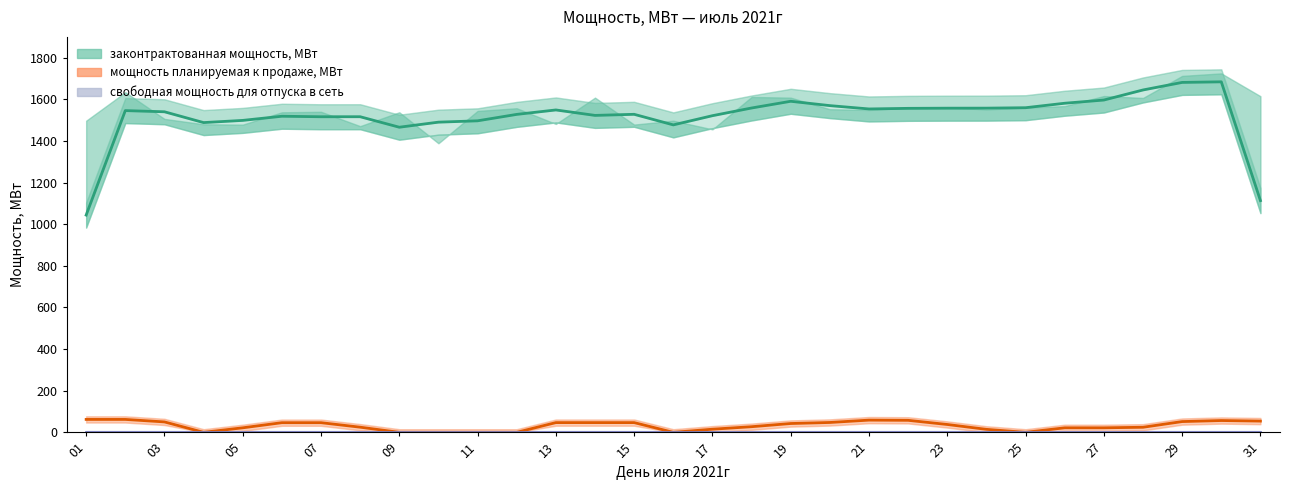

What is the greatest value displayed?

1684.1